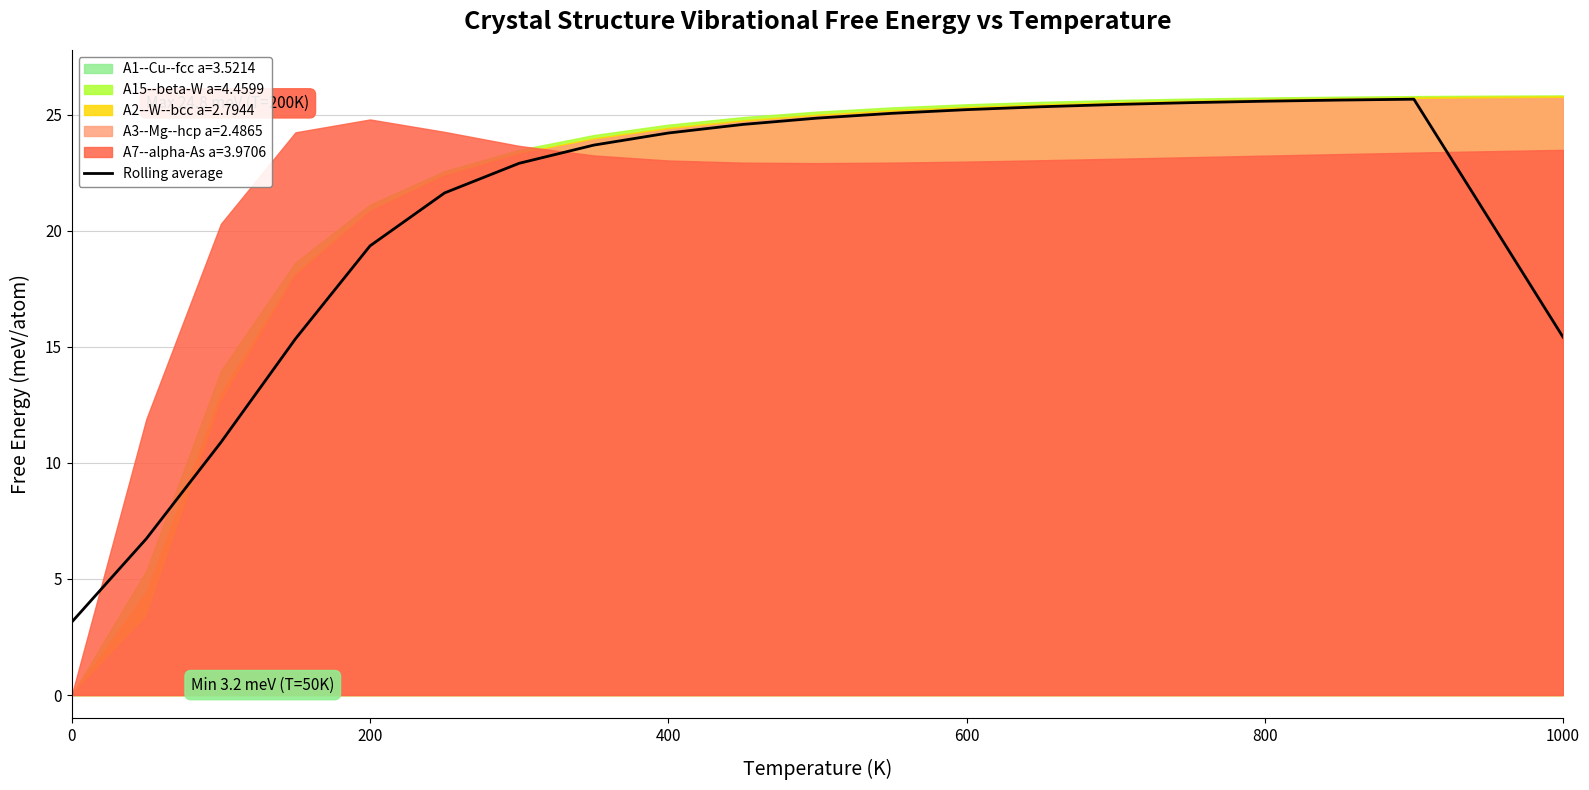

What is the maximum value for Rolling average?

25.7